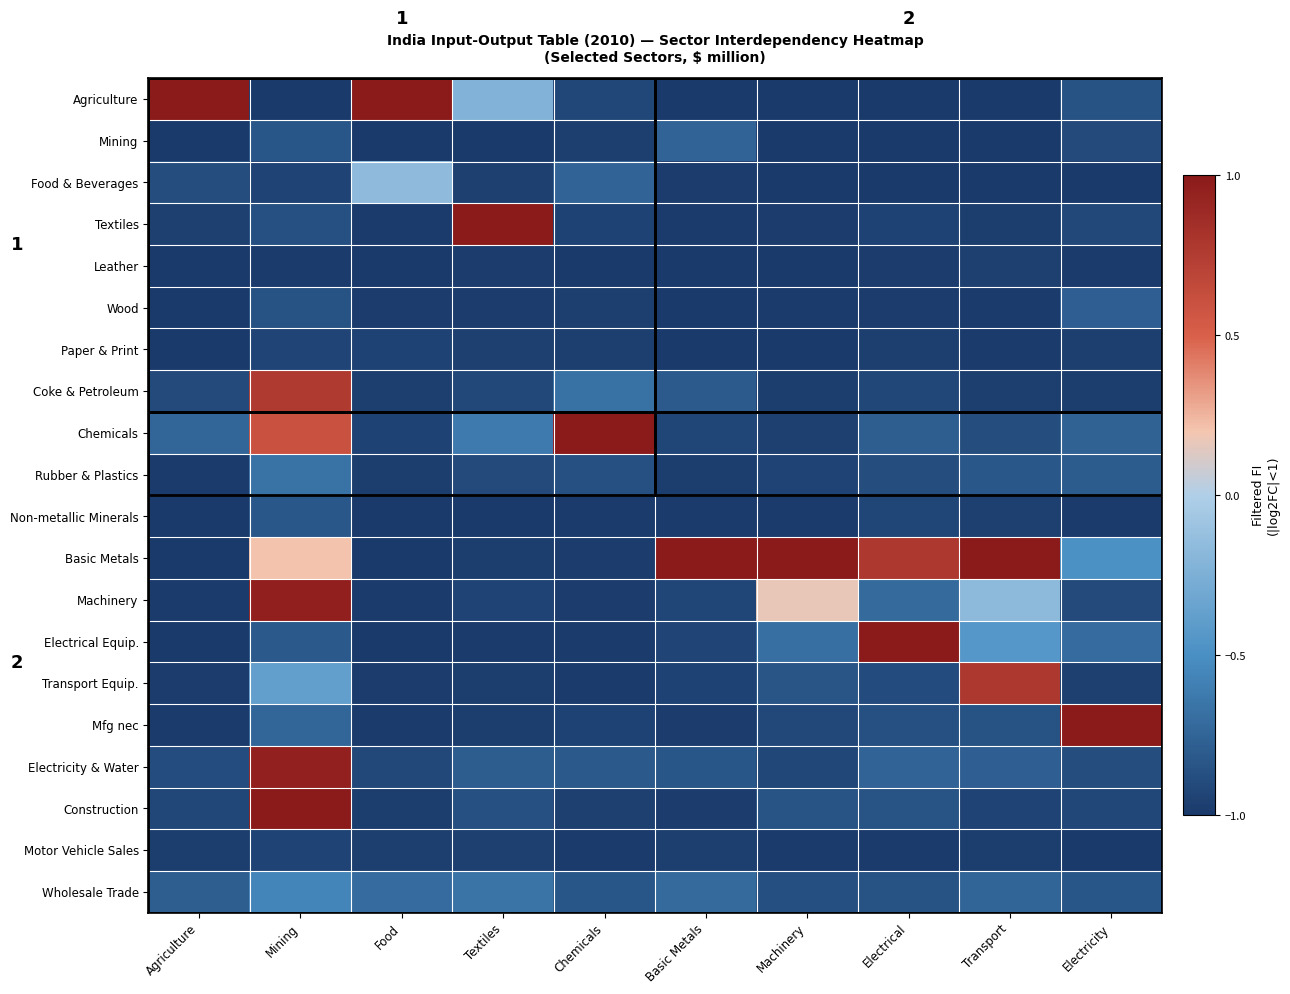

At which category is the sum across all series the highest?

Mining